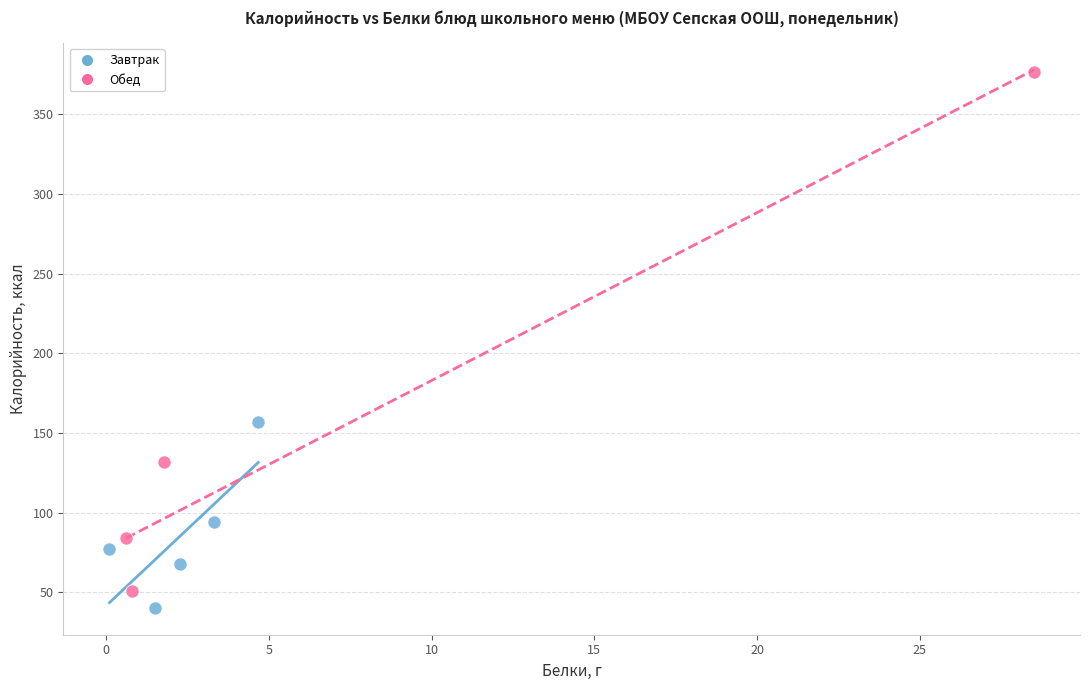

Which series reaches the maximum Y coordinate?

Обед